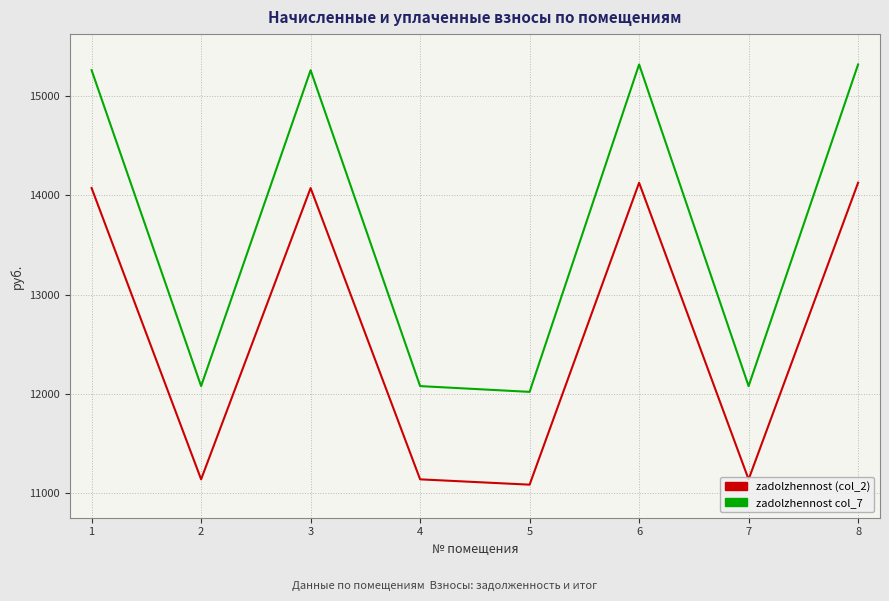

Does the chart have visible grid lines?

Yes